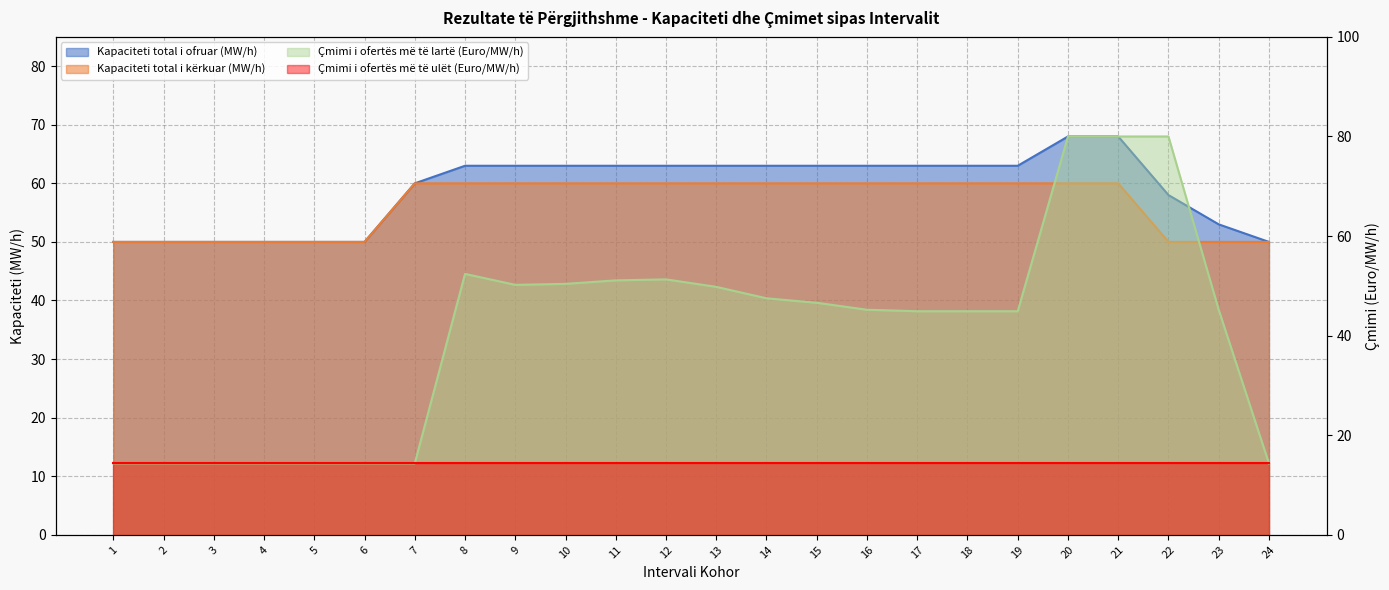

At which label is Kapaciteti total i ofruar (MW/h) closest to 59?

7